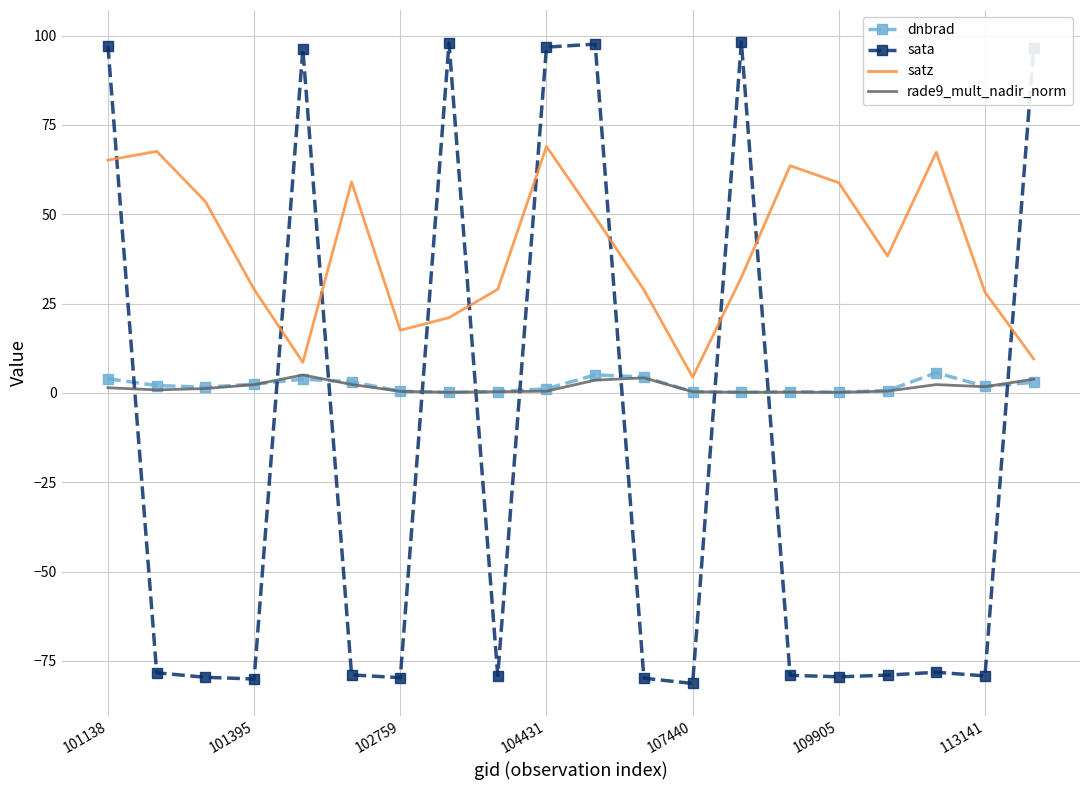

Which series has the widest spread of values?

sata